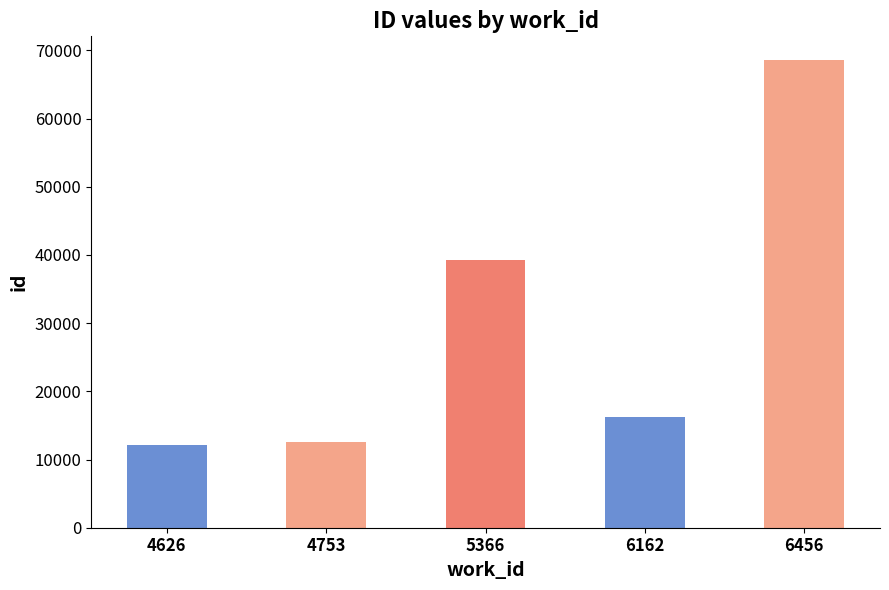

What is the smallest value displayed?

12188